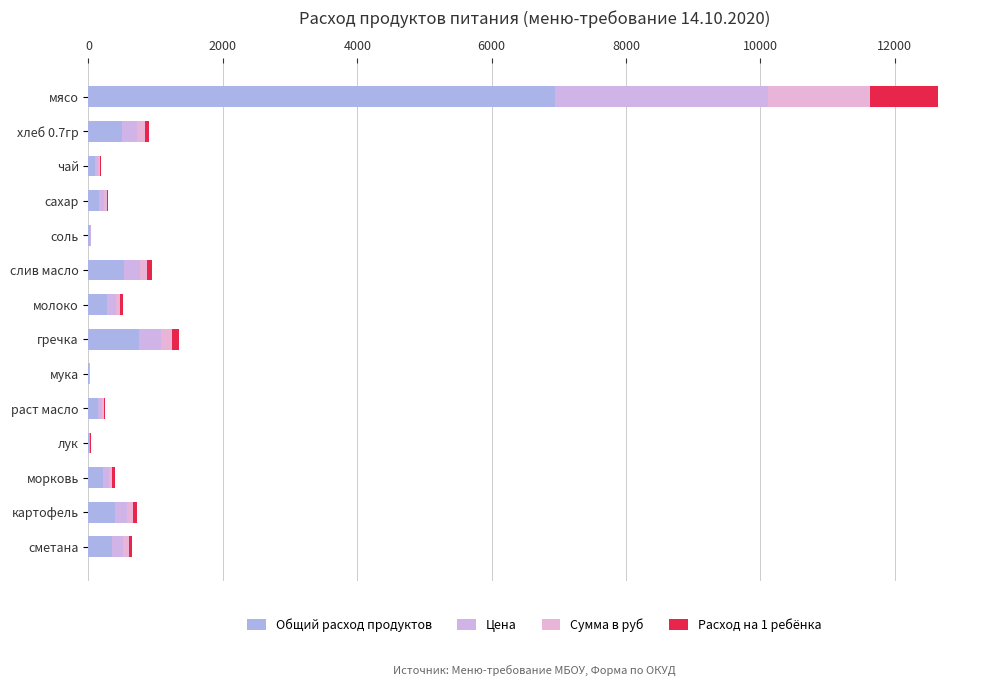

How many data points in Общий расход продуктов are above 279?

7